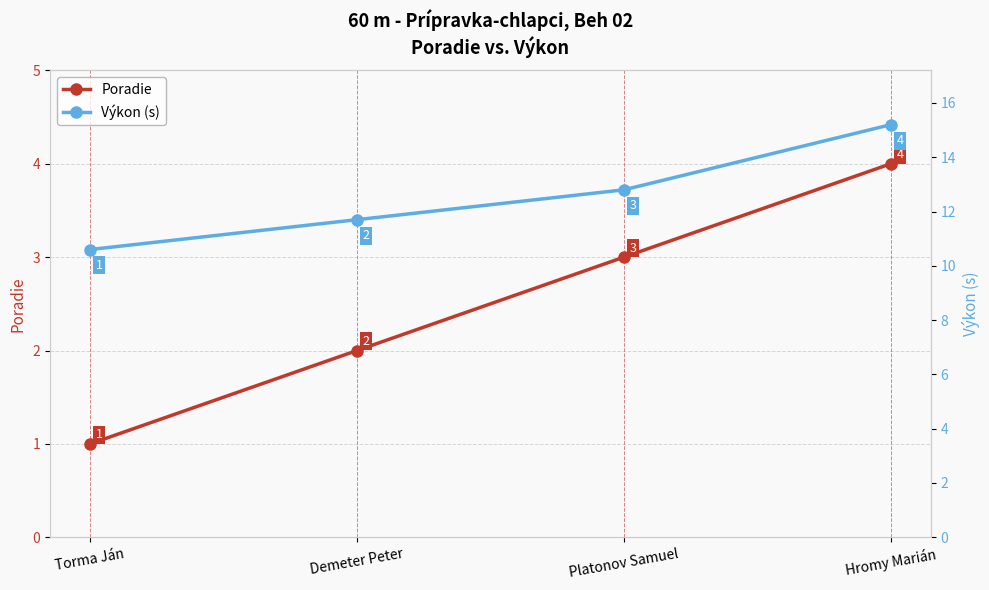

Count the Poradie values in the range 2 to 4.

3